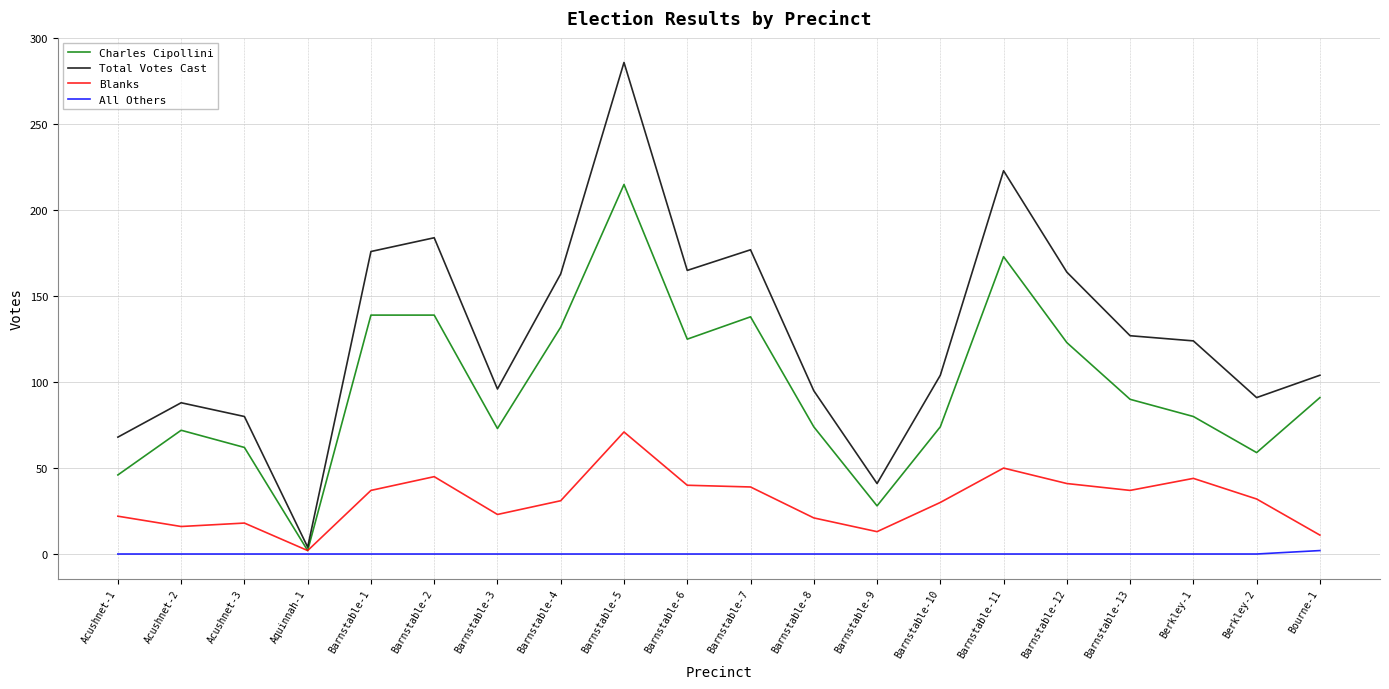

What is the highest value of the Blanks series?

71